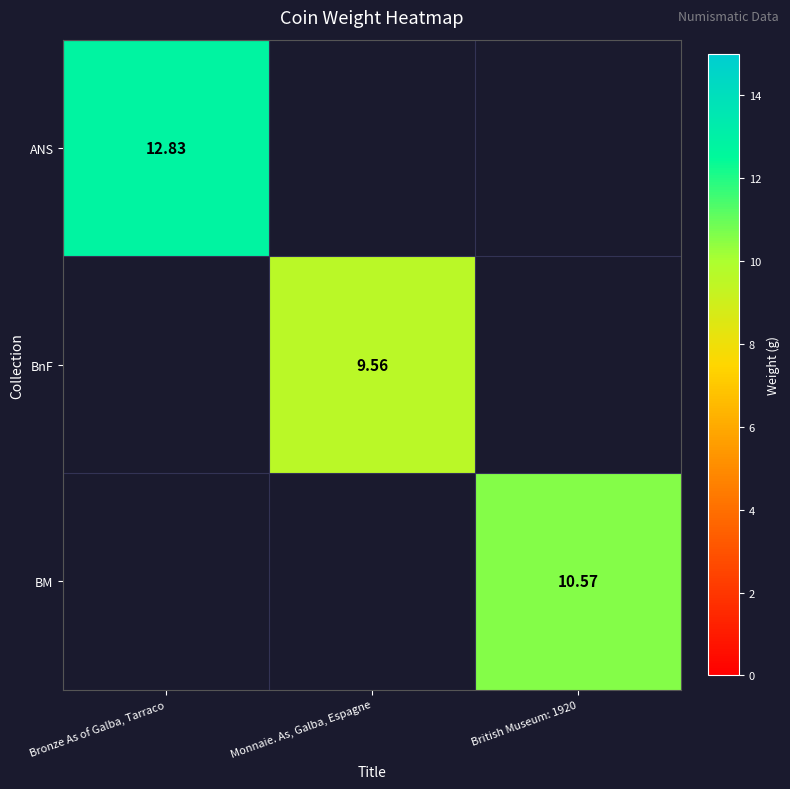

At how many categories does at least one series exceed 10?

2